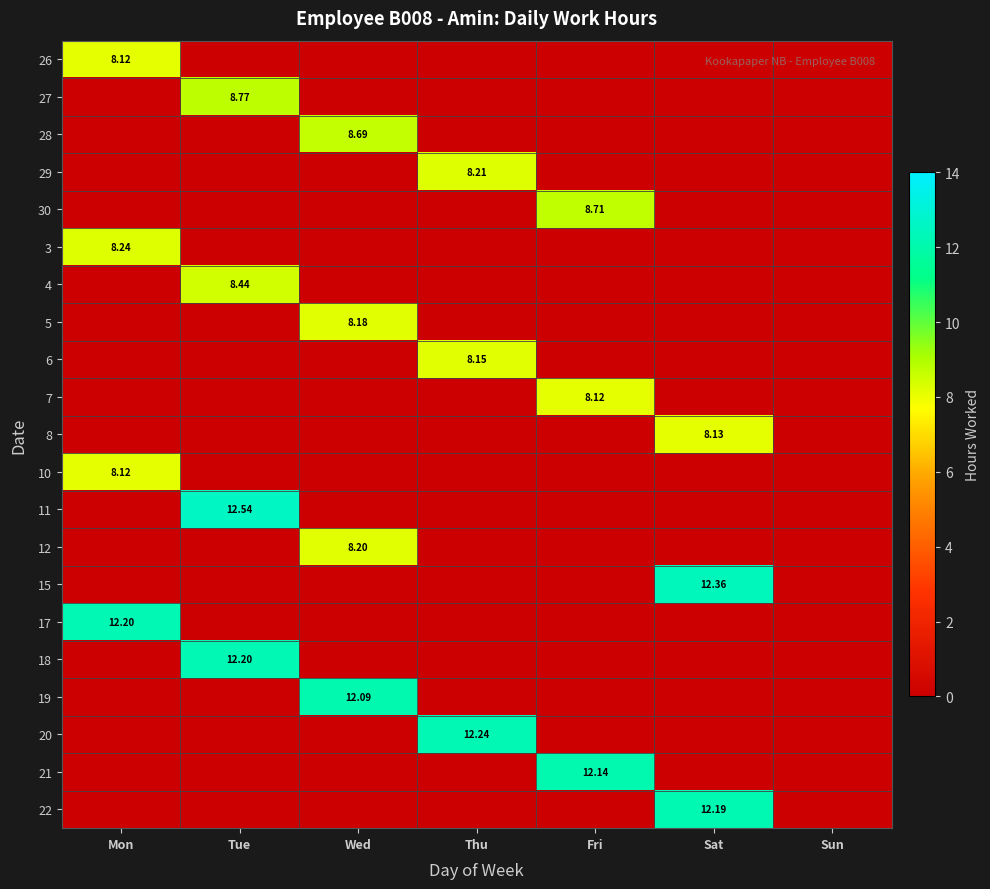

How many values in the 17 series exceed 0?

1